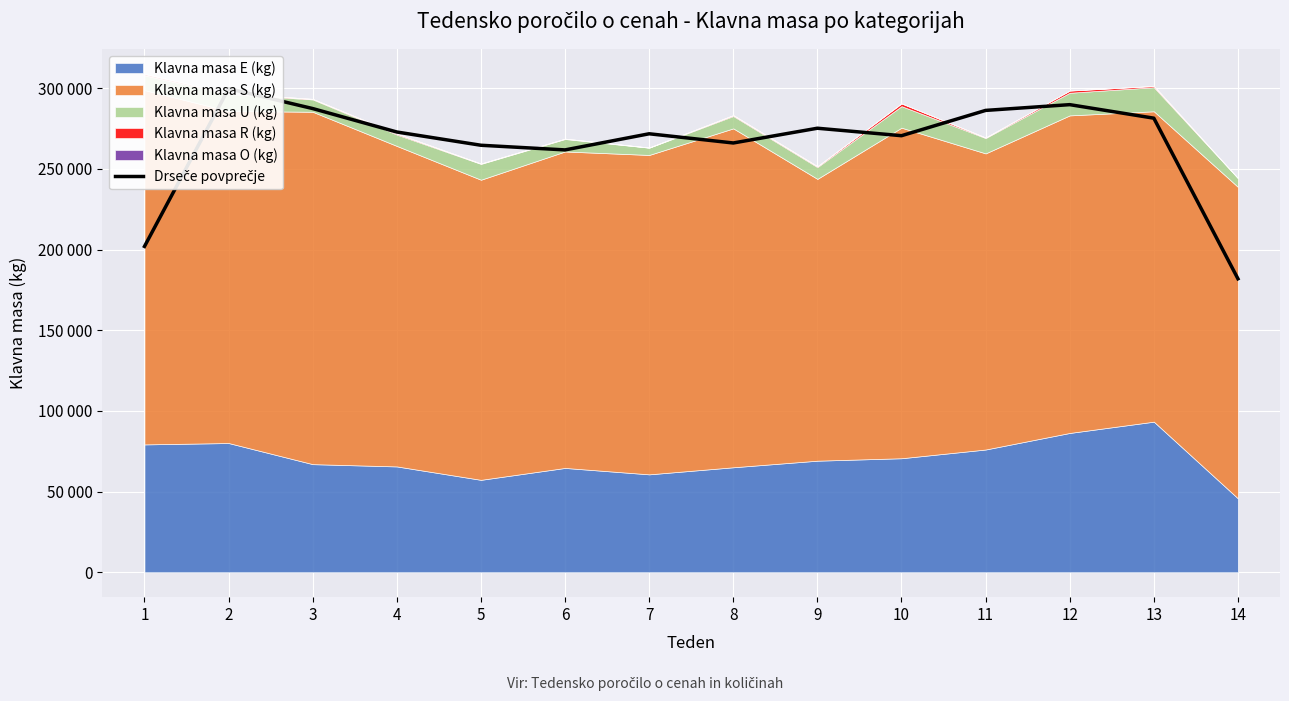

What is the change in value from 5 to 14?

-82781.3